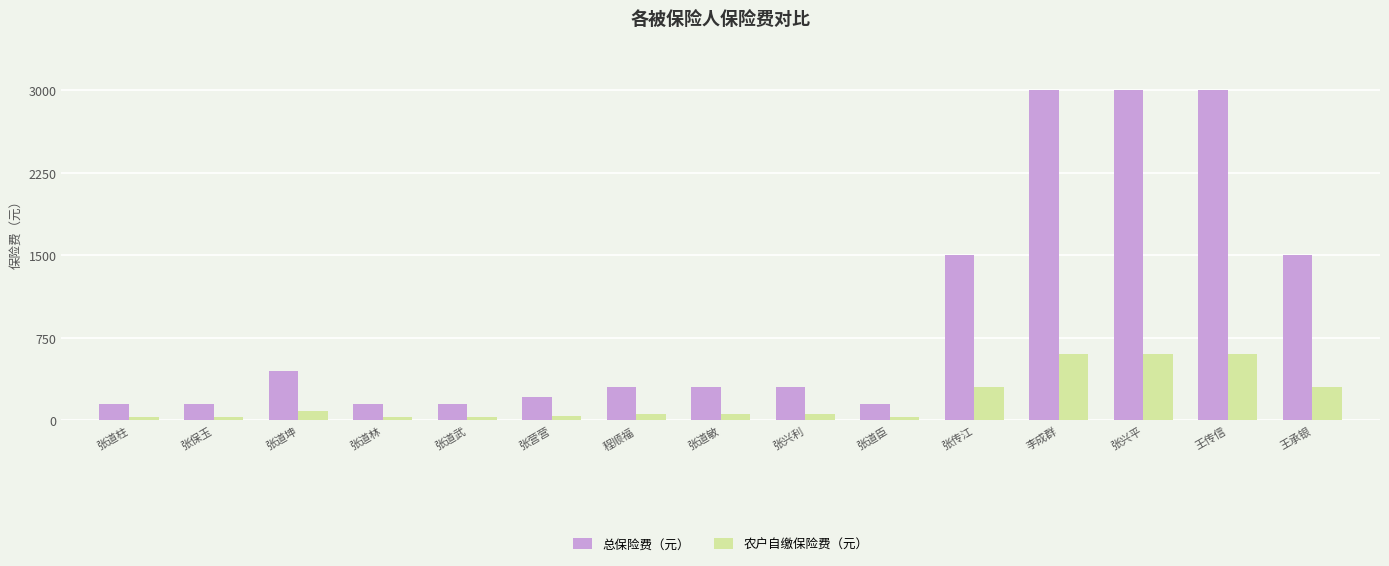

Does the chart contain stacked bars?

No